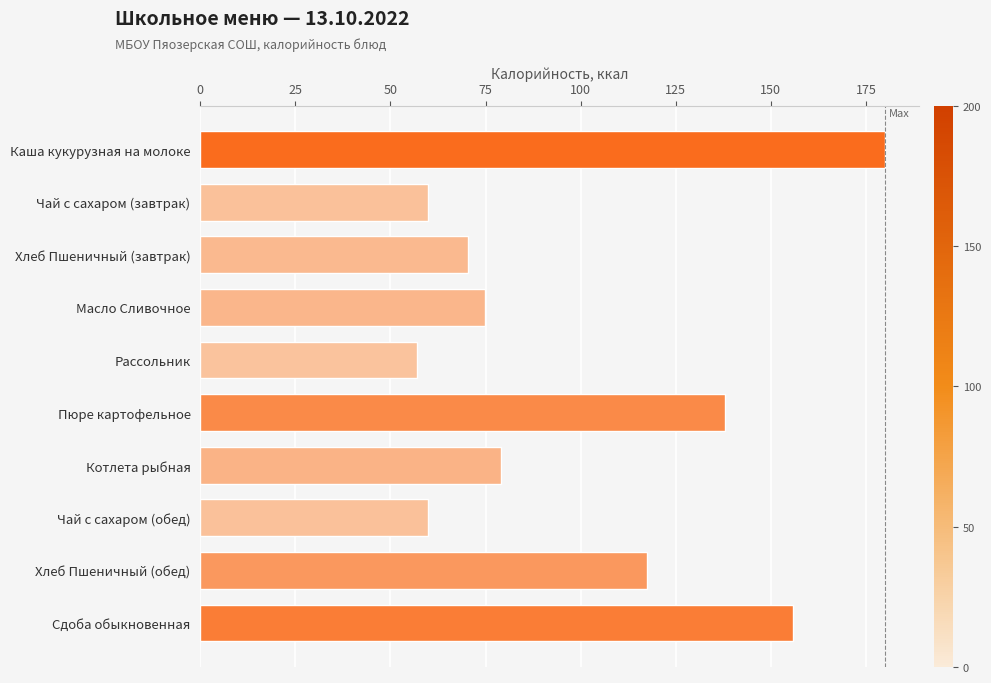

What is the sum of all values?

992.7